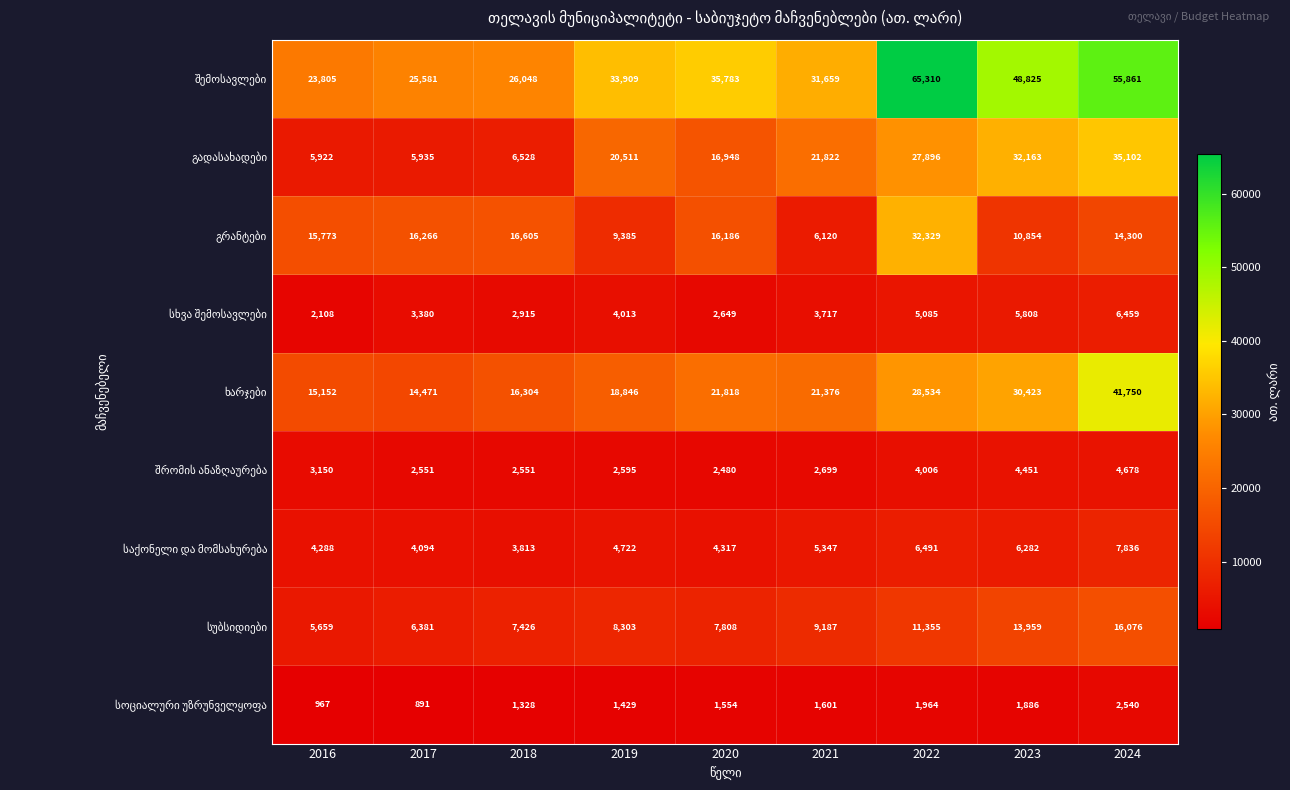

How many distinct data groups are displayed?

9